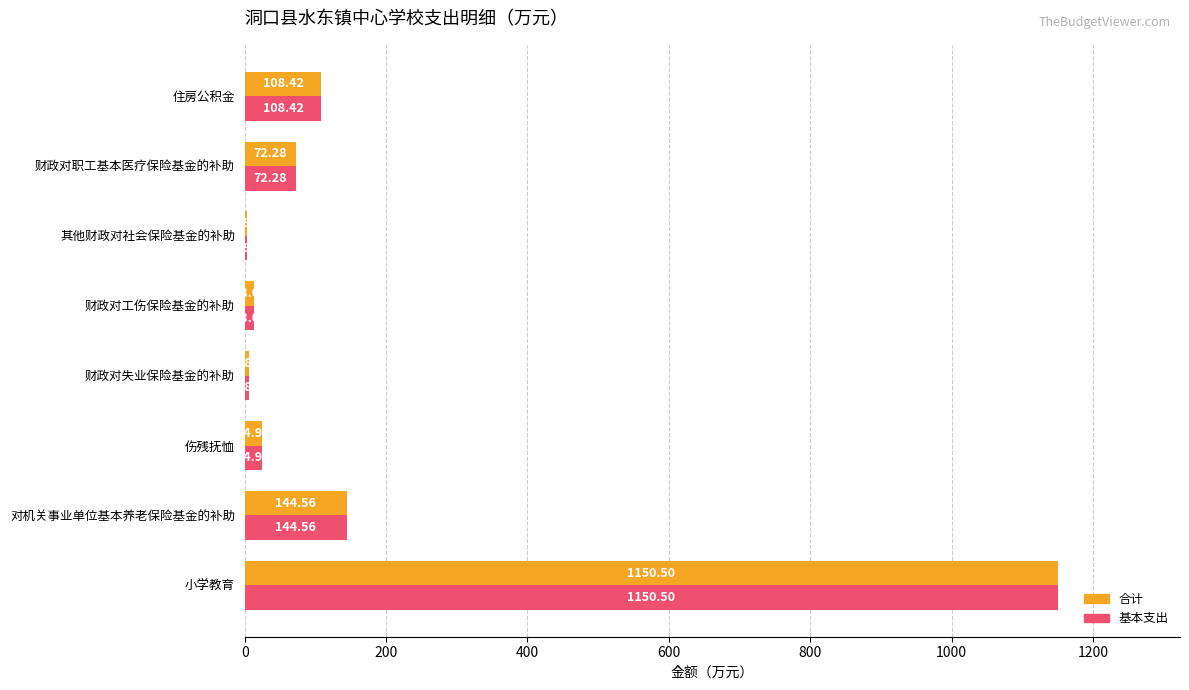

Is the value of 合计 at 财政对失业保险基金的补助 greater than the value of 基本支出 at 财政对工伤保险基金的补助?

No